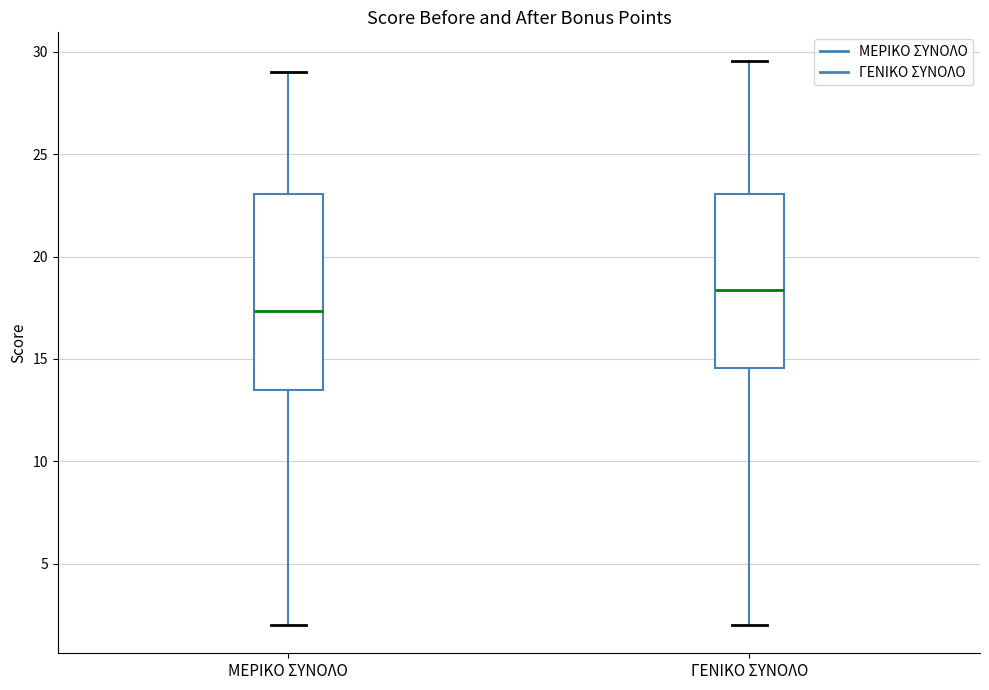

Reading left to right, transcribe this box plot: for each box, give where its median line is, the range the box spans, and where its two whiskers end, as read against the y-axis. The values are not printed on the chart, so give them approximately, as read against the axis.

ΜΕΡΙΚΟ ΣΥΝΟΛΟ: median 17.5, box 13.5 to 23.0, whiskers 2.0 to 29.0
ΓΕΝΙΚΟ ΣΥΝΟΛΟ: median 18.5, box 14.5 to 23.0, whiskers 2.0 to 29.5